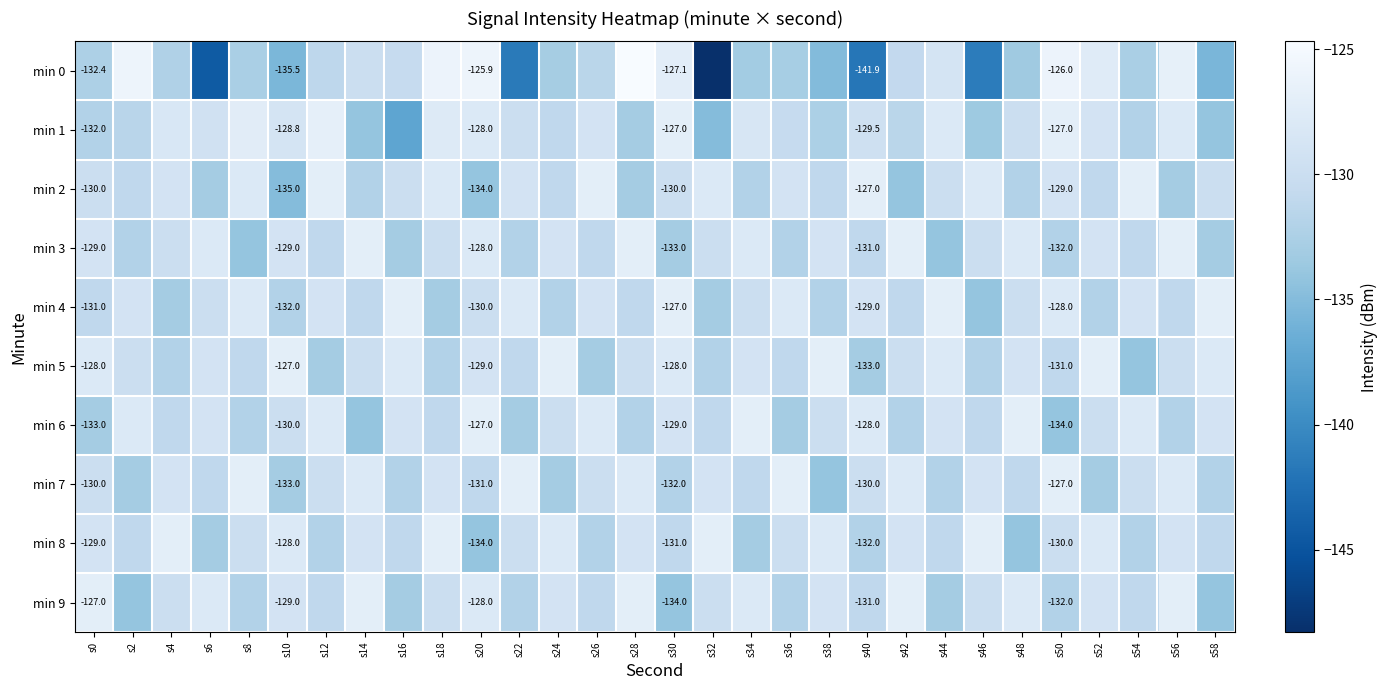

List the series in order of their peak value, lowest first.

min 2, min 3, min 4, min 5, min 6, min 7, min 8, min 9, min 1, min 0